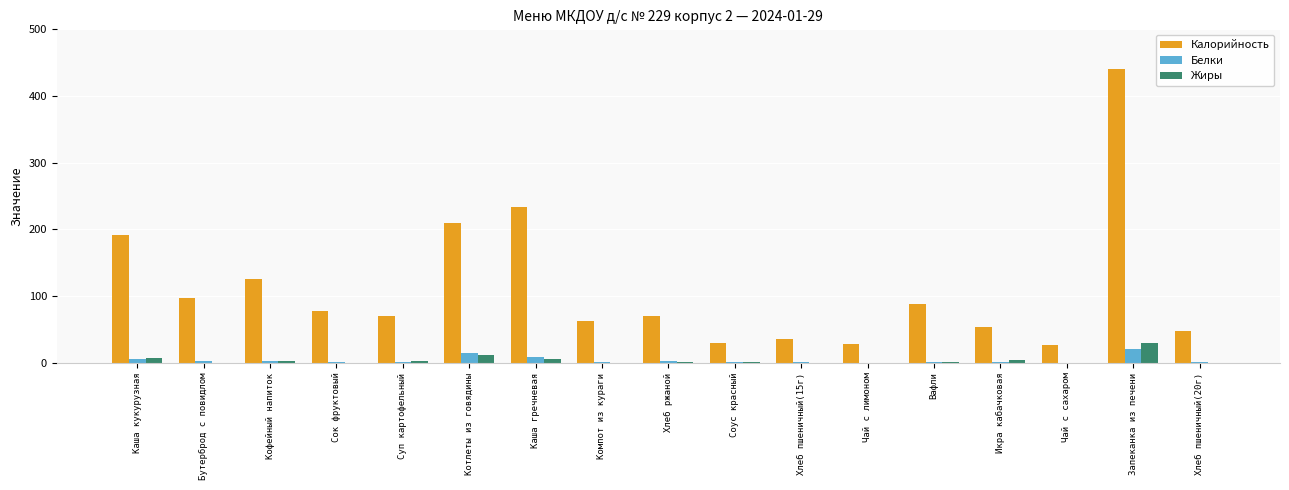

Is the value of Калорийность at Котлеты из говядины greater than the value of Белки at Каша кукурузная?

Yes